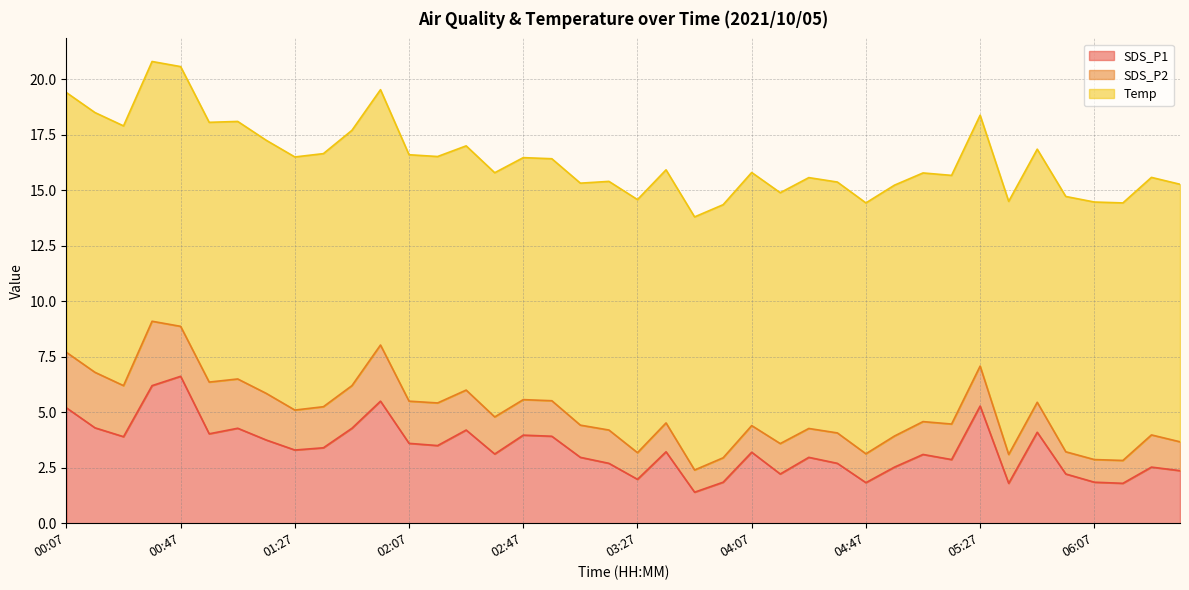

What is the label of the 17th point from the left?

02:47